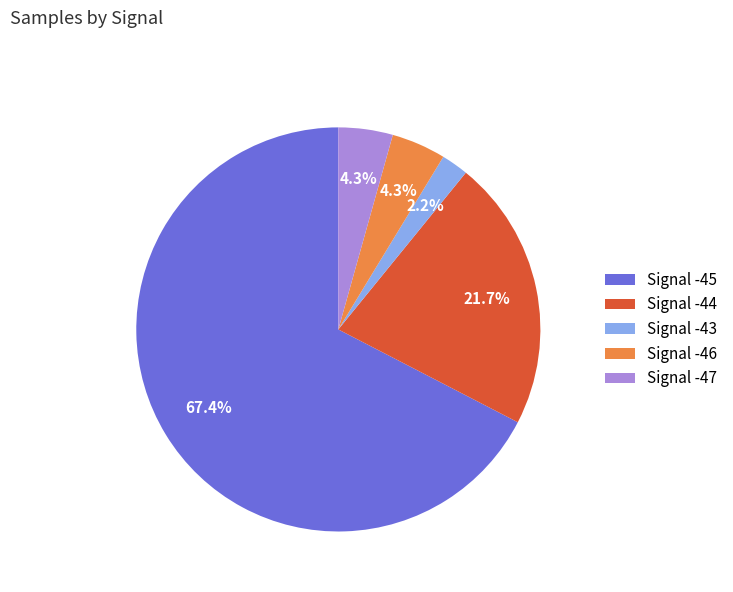

Approximately how many times larger is the value at Signal -44 compared to Signal -46?

5.0